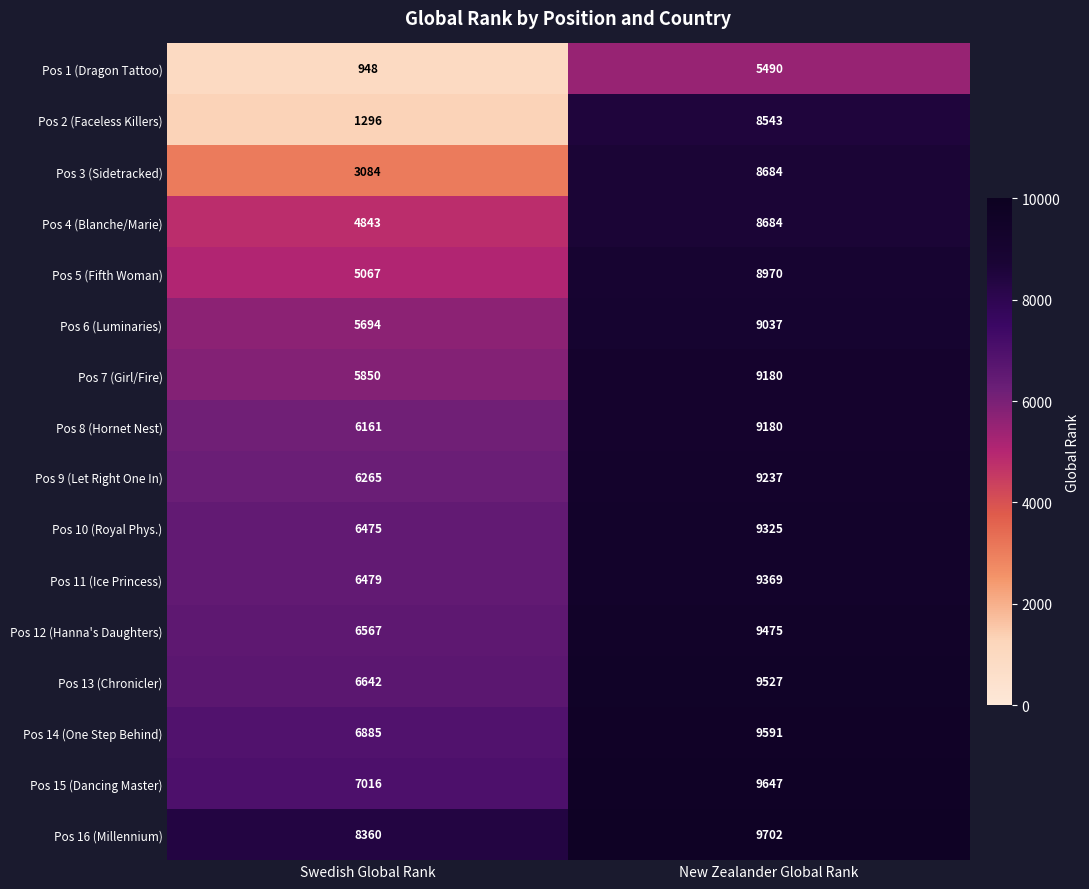

At which category does the chart reach its peak across all series?

New Zealander Global Rank